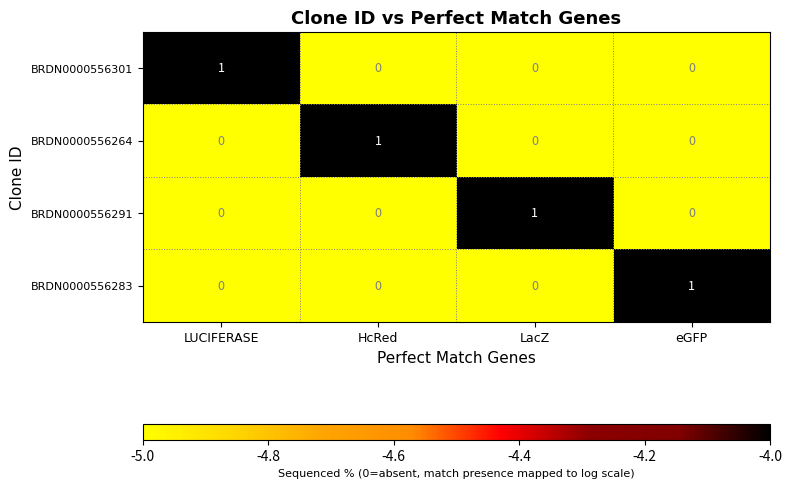

True or false: BRDN0000556301 has a value of 0 at HcRed.

True